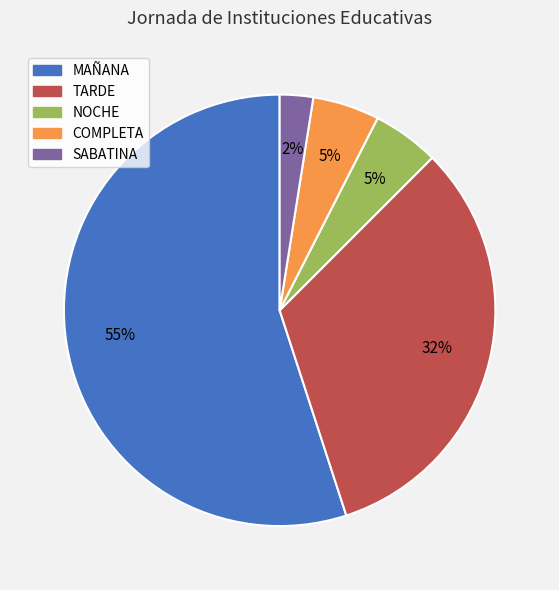

Is the sum of TARDE and COMPLETA greater than half?

No